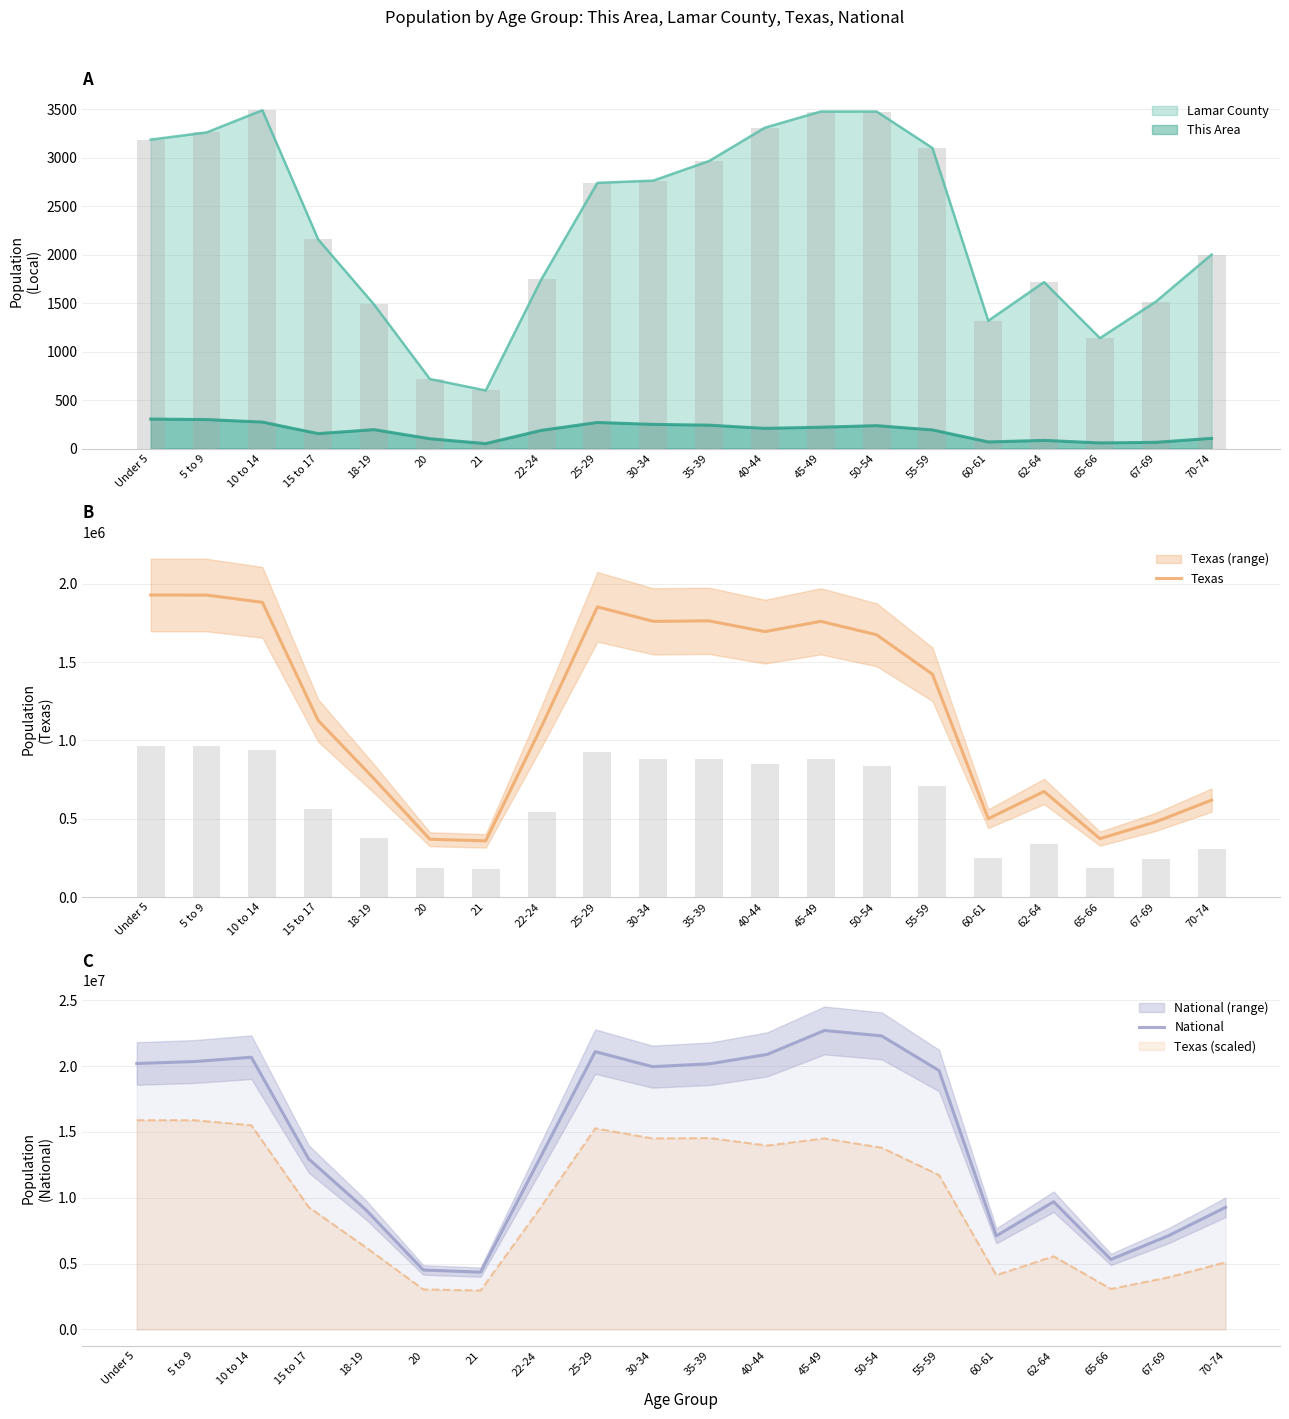

The Texas series shows 843366 at 60-61. True or false?

False